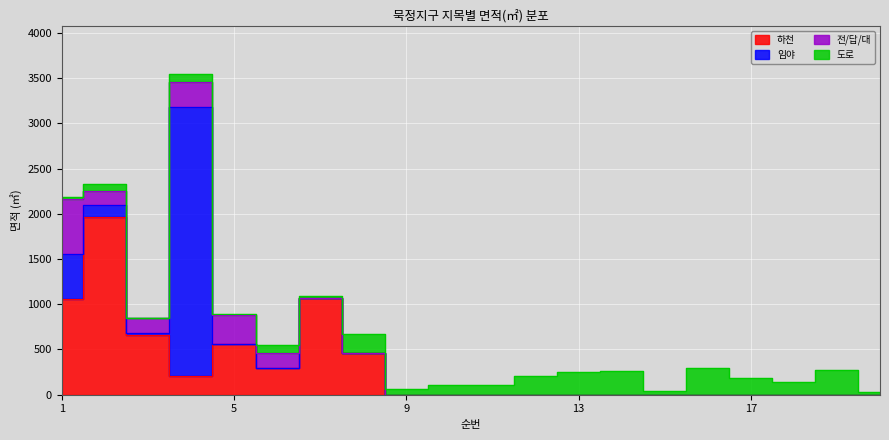

Rank the series by their maximum value, from highest to lowest.

임야, 하천, 전/답/대, 도로